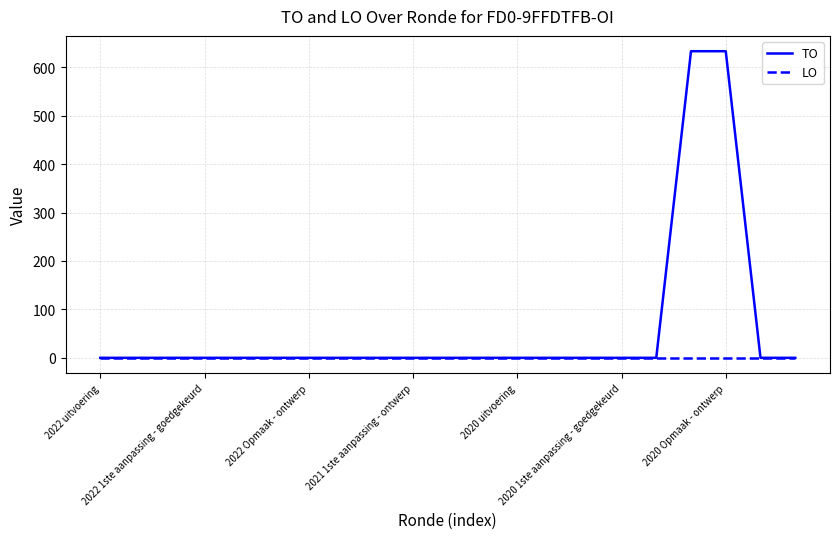

How many lines are shown in the chart?

2